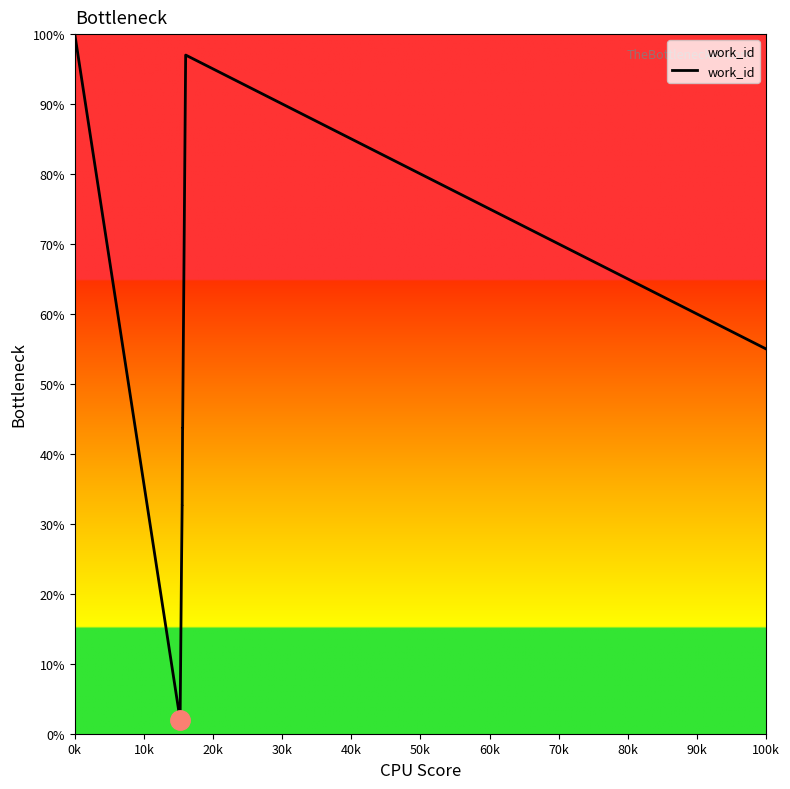

What is the minimum value shown in the chart?

2.0